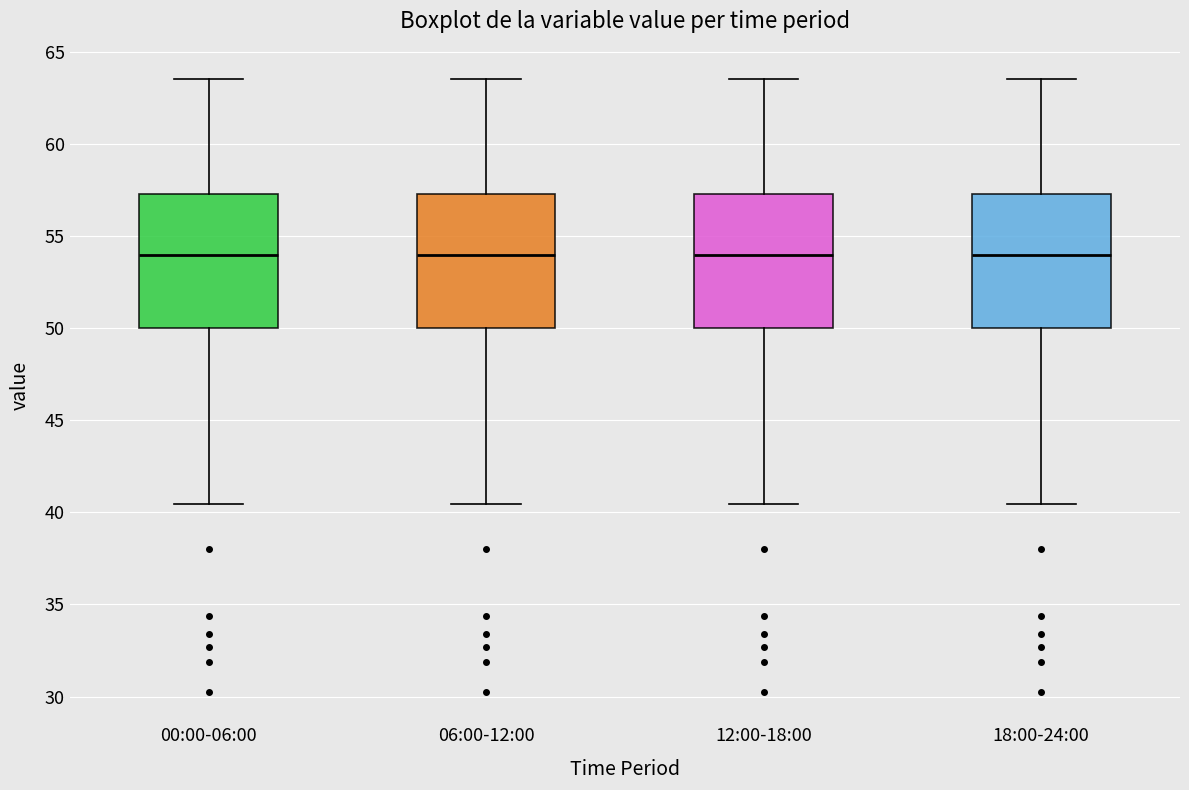

Reading left to right, transcribe this box plot: for each box, give where its median line is, the range the box spans, and where its two whiskers end, as read against the y-axis. The values are not printed on the chart, so give them approximately, as read against the axis.

00:00-06:00: median 54.0, box 50.0 to 57.5, whiskers 40.5 to 63.5
06:00-12:00: median 54.0, box 50.0 to 57.5, whiskers 40.5 to 63.5
12:00-18:00: median 54.0, box 50.0 to 57.5, whiskers 40.5 to 63.5
18:00-24:00: median 54.0, box 50.0 to 57.5, whiskers 40.5 to 63.5